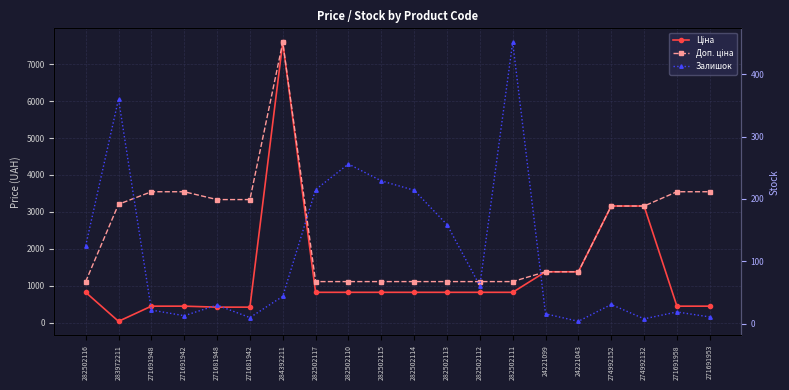

Where does the Залишок series first go above 44?

282502116